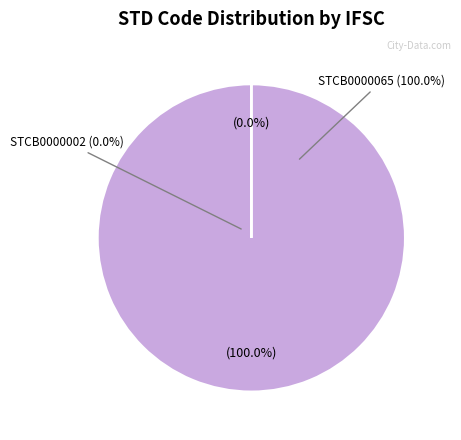

True or false: STCB0000002 accounts for 0% of the total.

True